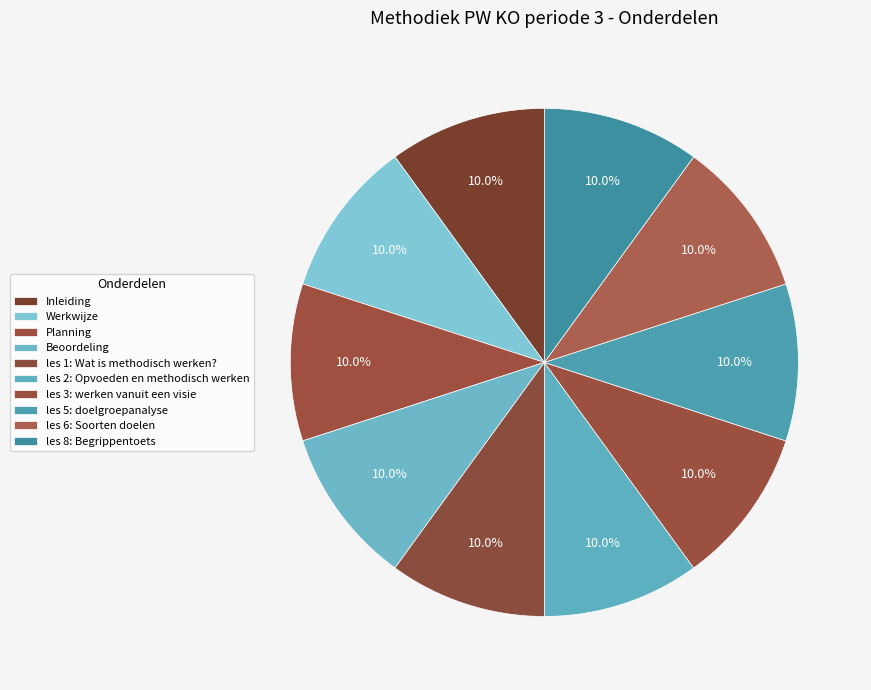

Which slice is the smallest?

Inleiding